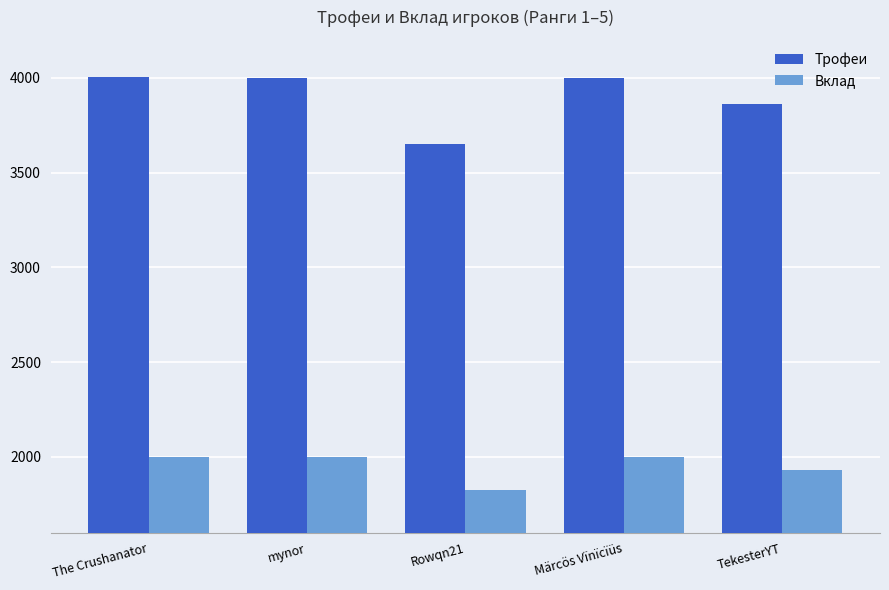

How many bars are there in each group?

2